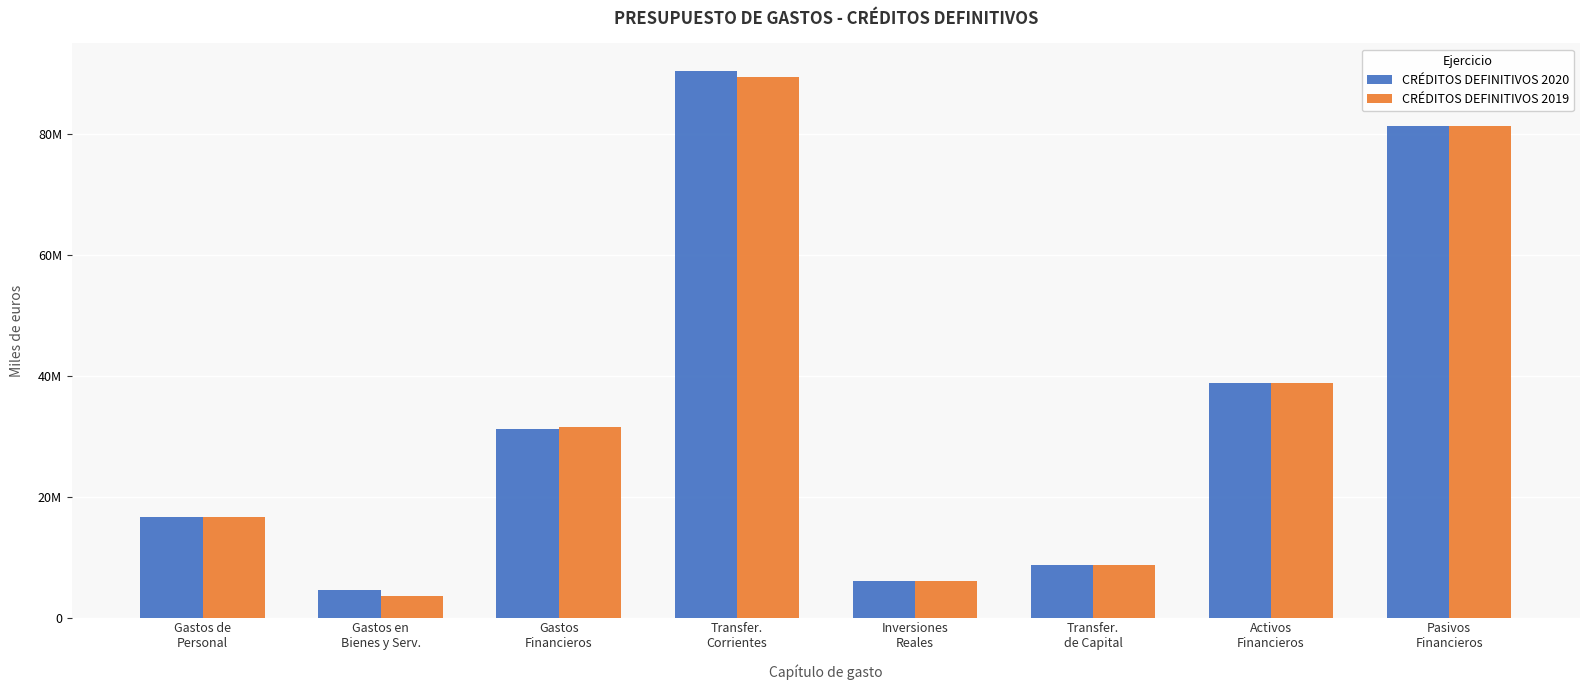

Between Gastos de
Personal and Transfer.
de Capital, which series saw the biggest shift?

CRÉDITOS DEFINITIVOS 2019